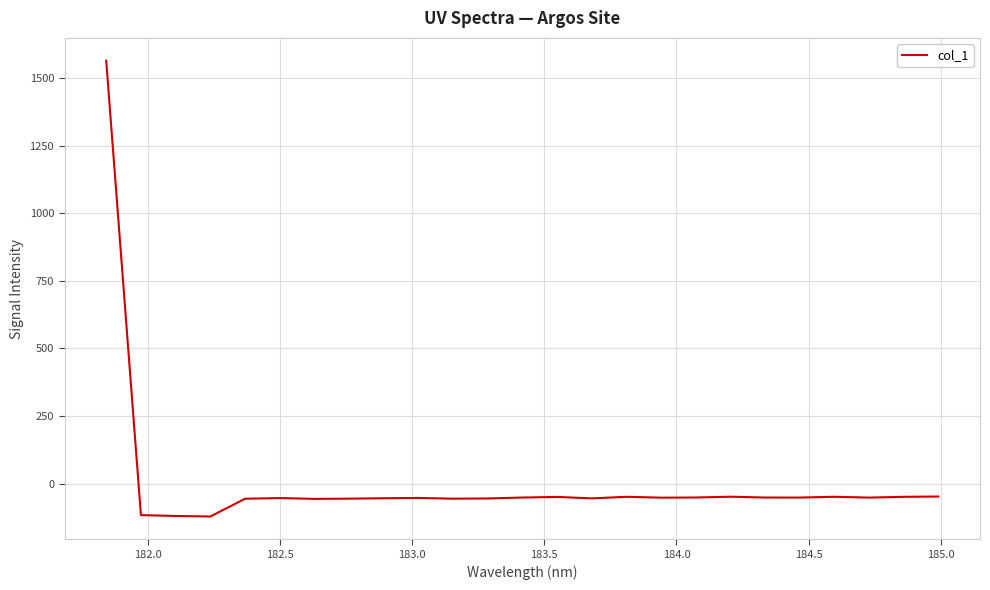

What is the smallest value displayed?

-121.3